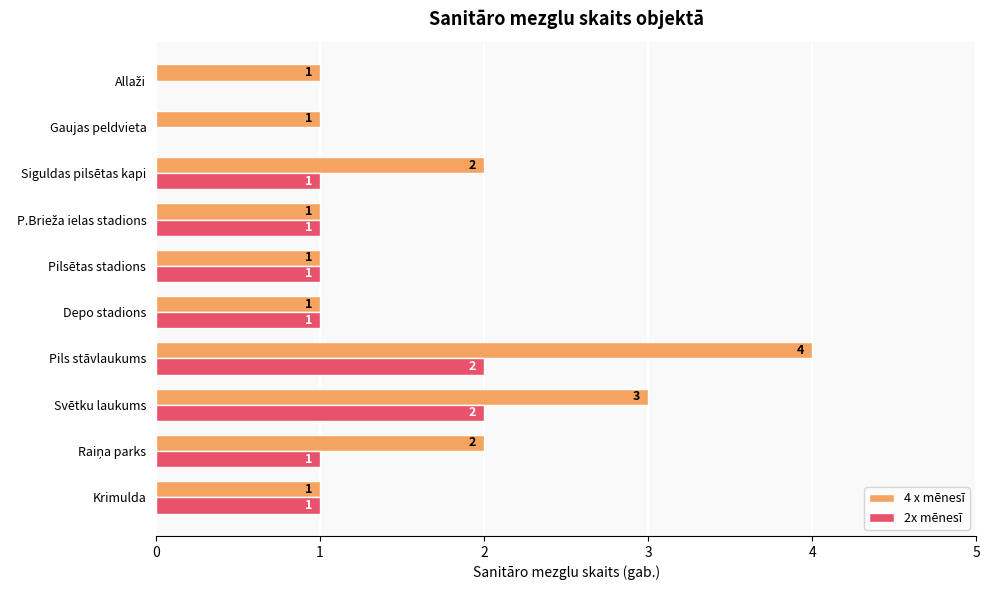

What is the sum of all 4 x mēnesī values?

17